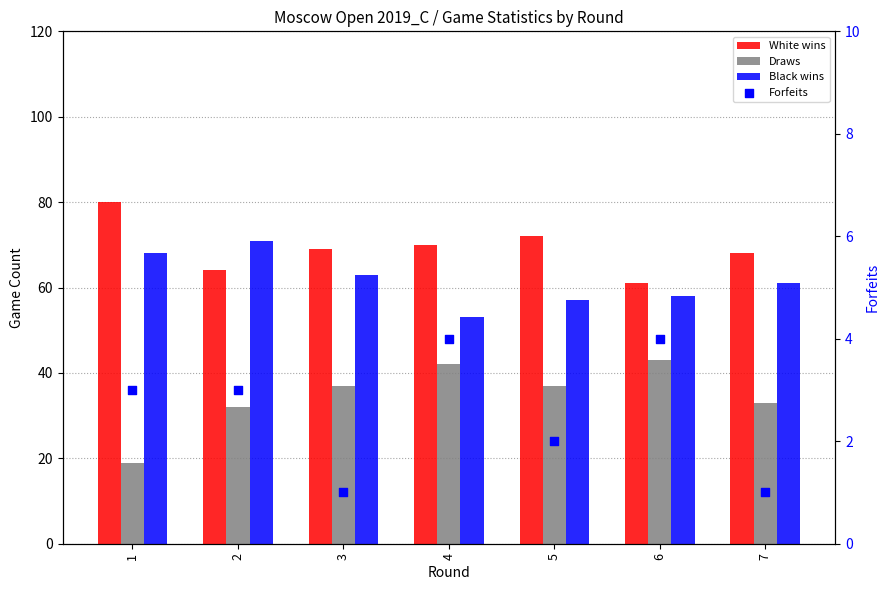

Is the value of White wins at 2 greater than the value of Forfeits at 2?

Yes